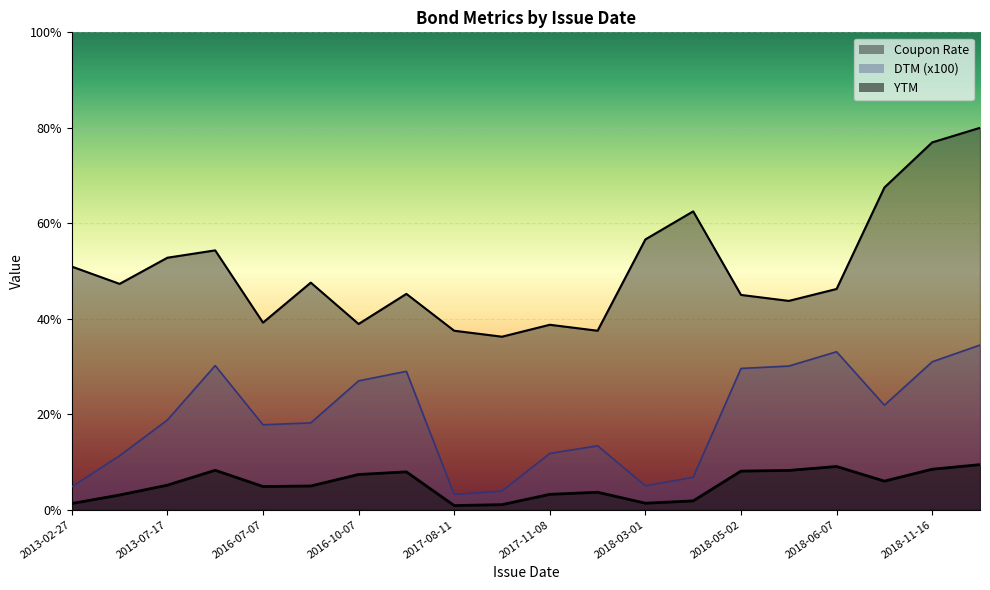

Rank the series by their average value, from lowest to highest.

YTM, DTM (x100), Coupon Rate